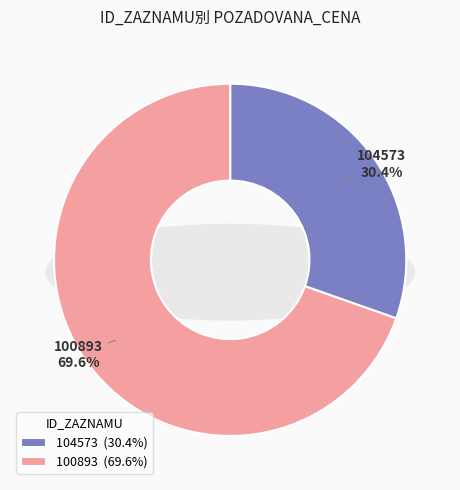

Which slice is the largest?

100893